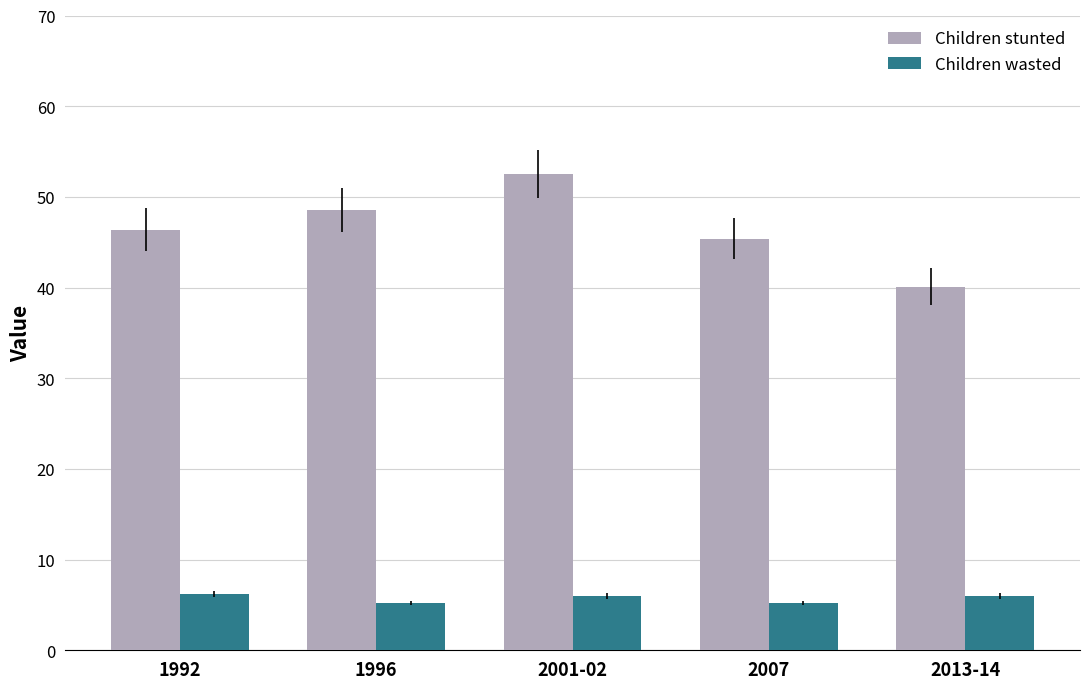

What is the difference between the maximum and minimum values in the Children stunted series?

12.4